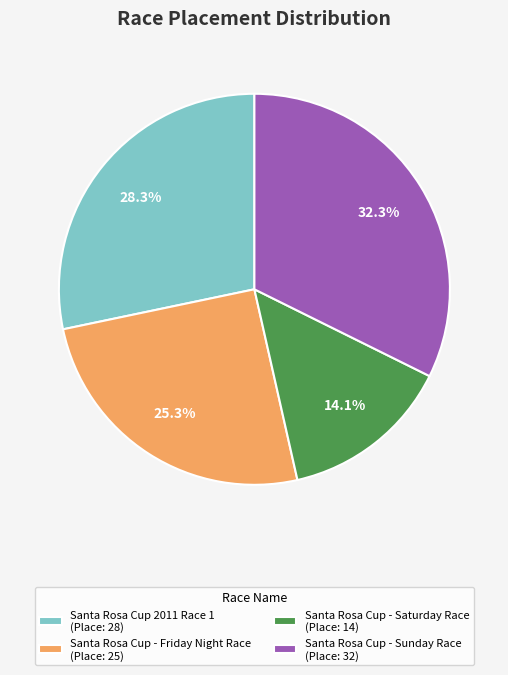

Combined, do Santa Rosa Cup - Sunday Race (Place: 32) and Santa Rosa Cup - Friday Night Race (Place: 25) account for over 50%?

Yes